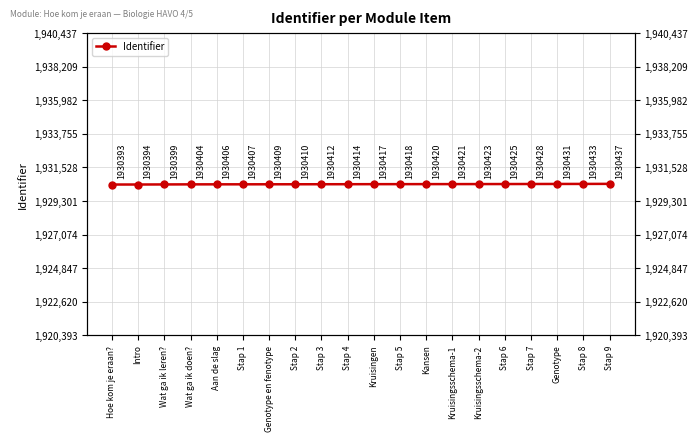

Reading left to right, transcribe all the data shown in this chart.

1930393	1930394	1930399	1930404	1930406	1930407	1930409	1930410	1930412	1930414	1930417	1930418	1930420	1930421	1930423	1930425	1930428	1930431	1930433	1930437